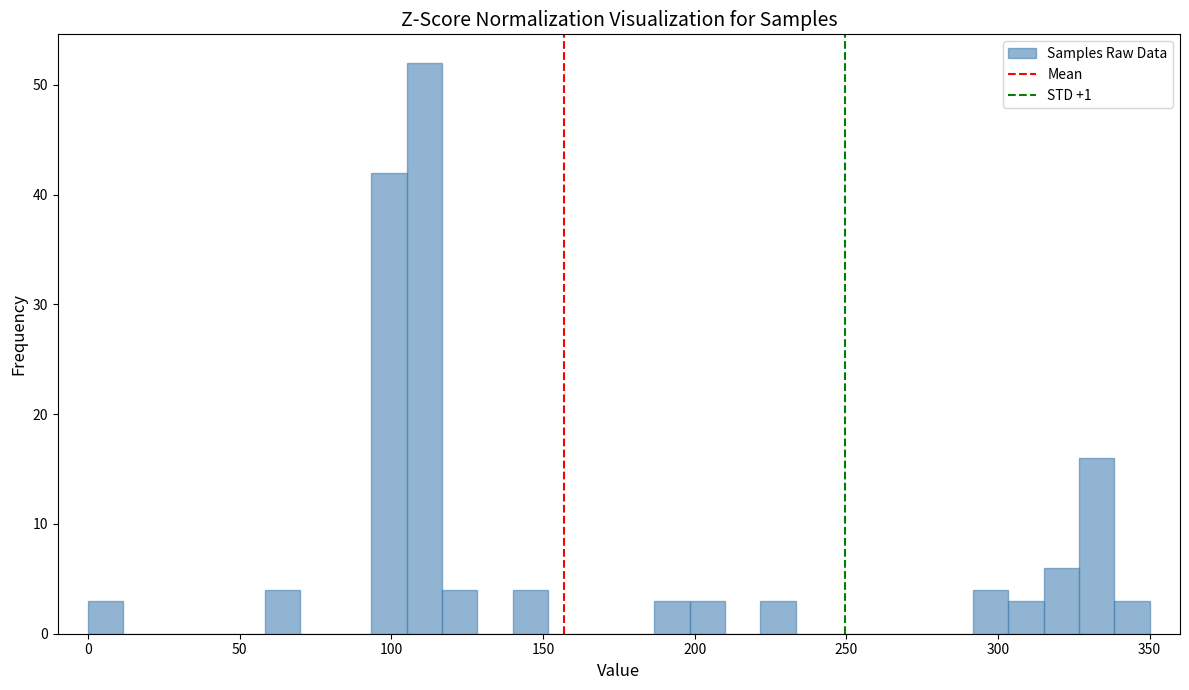

Read against the x-axis, roughly where is the centre of the tallest bar?

110